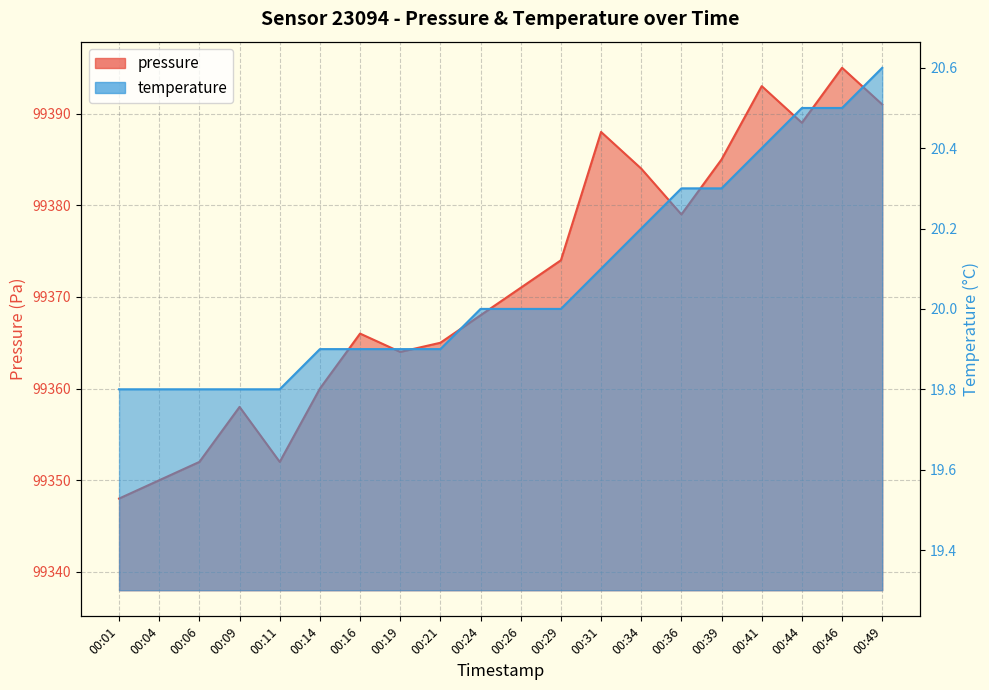

Where does the pressure series first go above 99371?

00:29